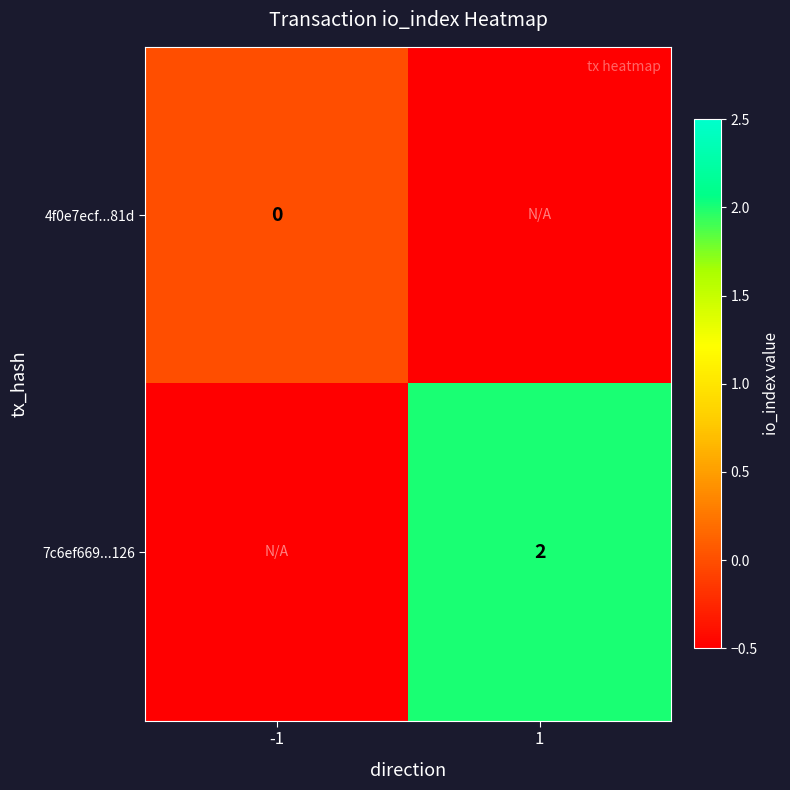

List the series in order of their peak value, lowest first.

4f0e7ecf...81d, 7c6ef669...126